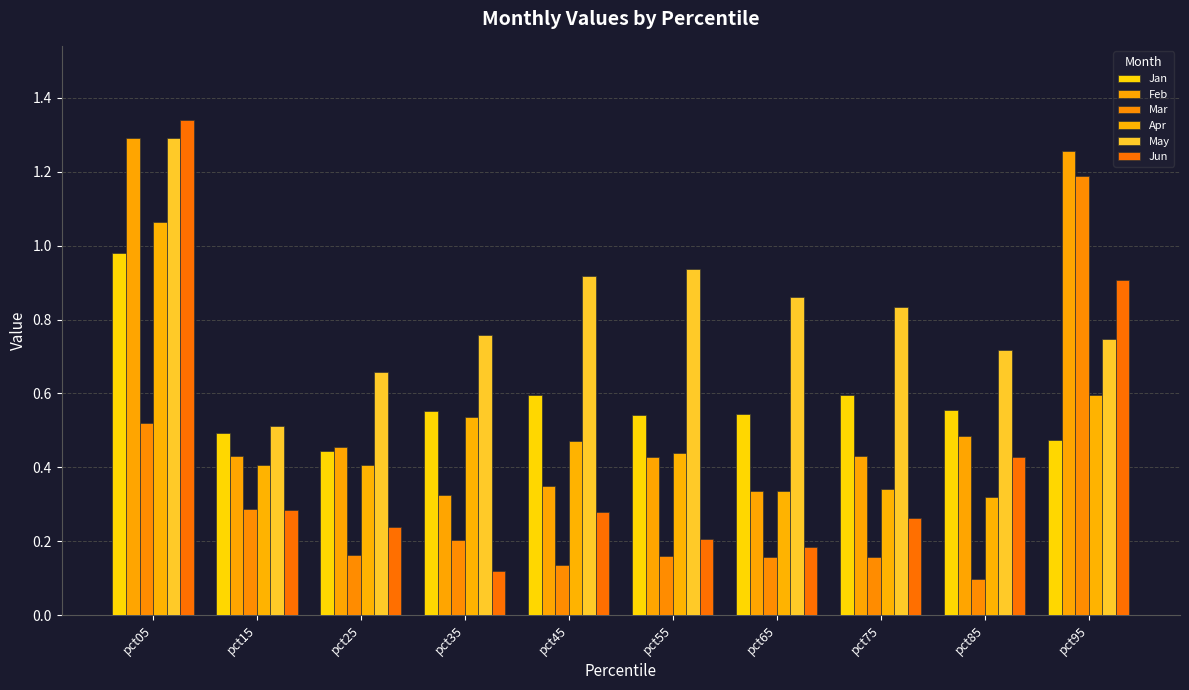

At which category is the sum across all series the highest?

pct05